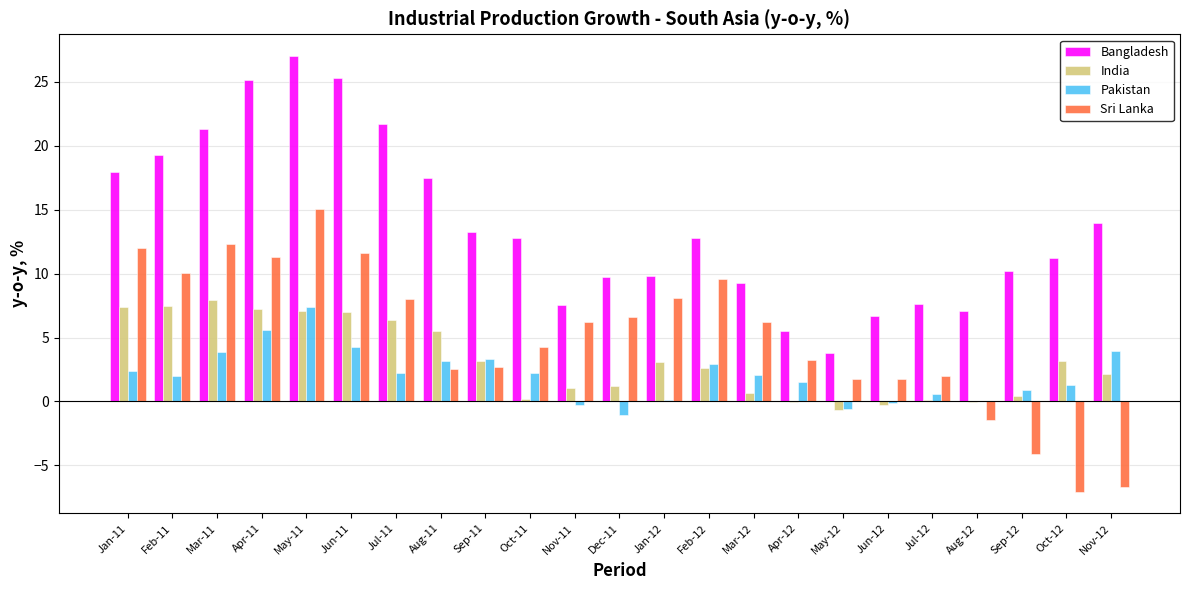

Is it true that Bangladesh equals 13.3 at Sep-11?

True